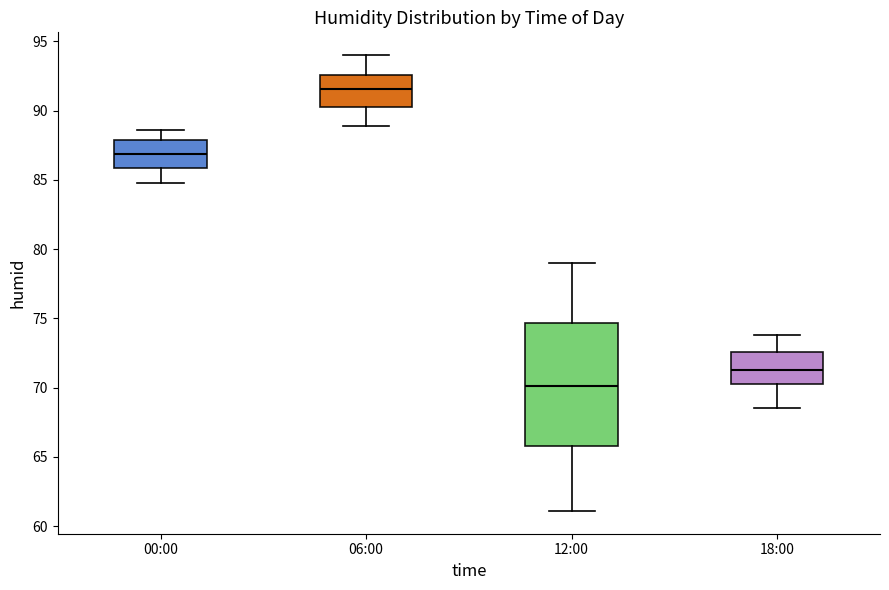

Reading left to right, read every box against the y-axis: the position of its median line, the range the box covers, and the ends of its whiskers. The values are not printed on the chart, so give them approximately, as read against the axis.

00:00: median 87.0, box 86.0 to 88.0, whiskers 85.0 to 88.5
06:00: median 91.5, box 90.5 to 92.5, whiskers 89.0 to 94.0
12:00: median 70.0, box 66.0 to 74.5, whiskers 61.0 to 79.0
18:00: median 71.5, box 70.5 to 72.5, whiskers 68.5 to 74.0